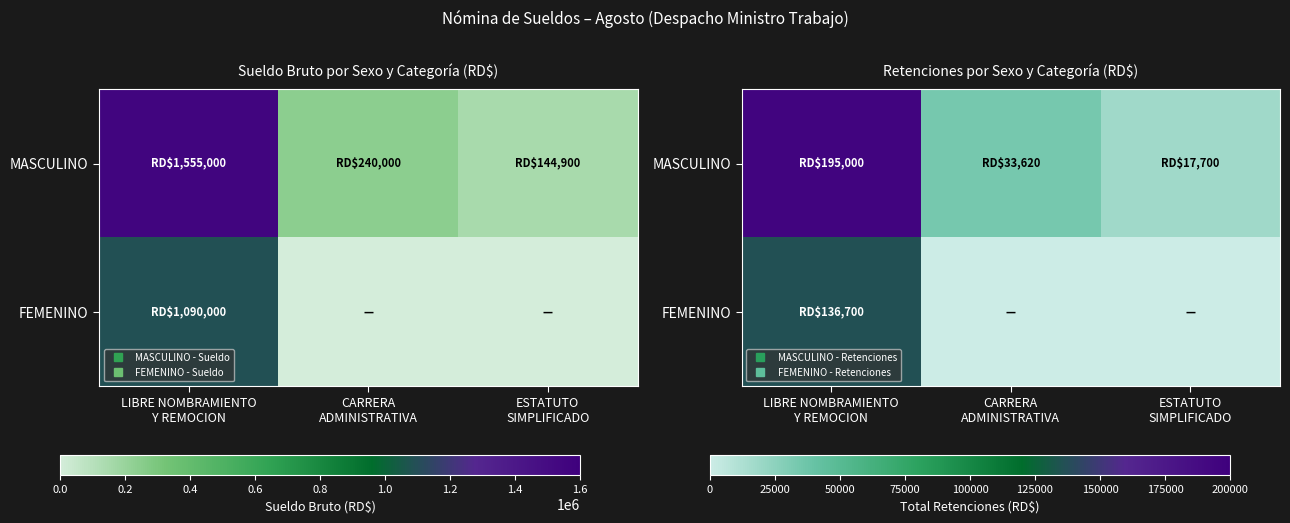

What is the sum of the FEMENINO values at LIBRE NOMBRAMIENTO Y REMOCION and ESTATUTO SIMPLIFICADO?

136700